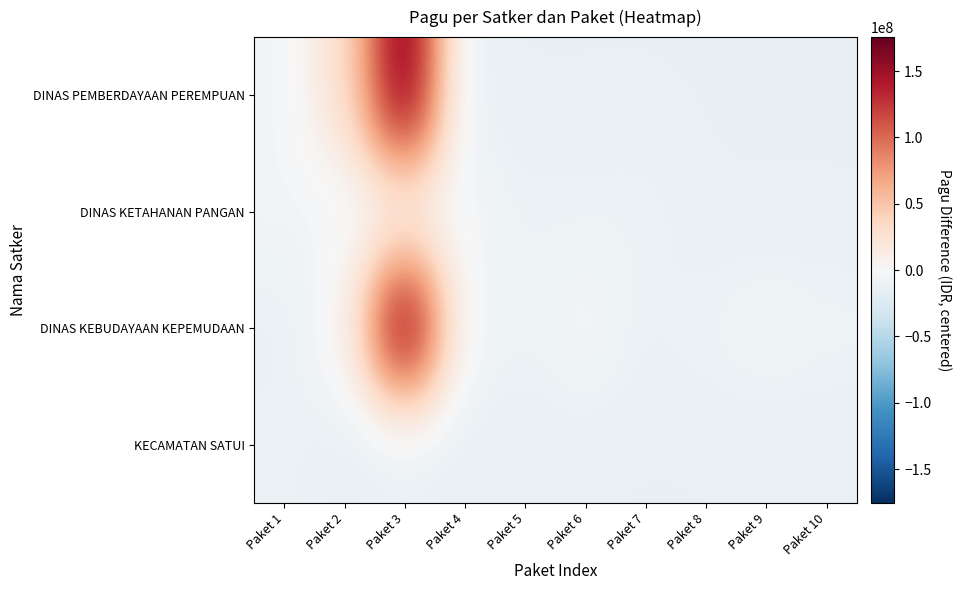

Between Paket 5 and Paket 6, which series saw the biggest shift?

DINAS KEBUDAYAAN KEPEMUDAAN